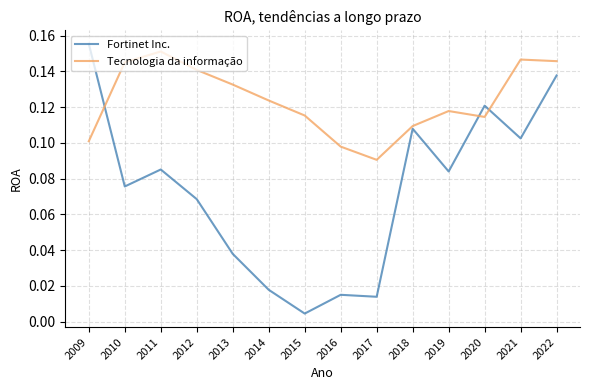

Rank the series at 2015 from lowest to highest value.

Fortinet Inc., Tecnologia da informação